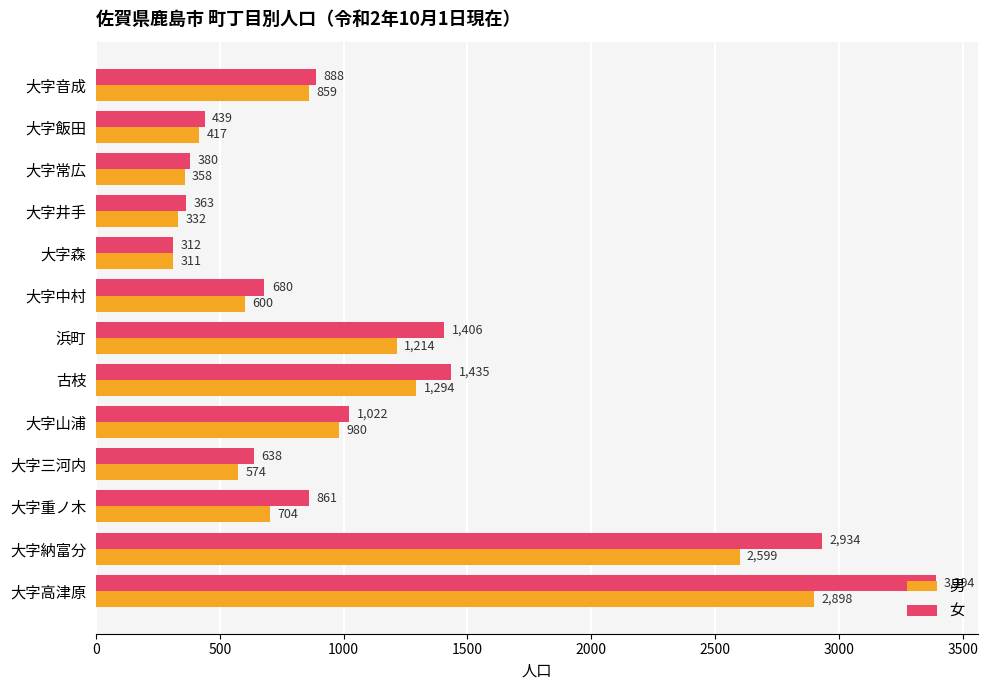

The 女 series shows 142 at 大字森. True or false?

False